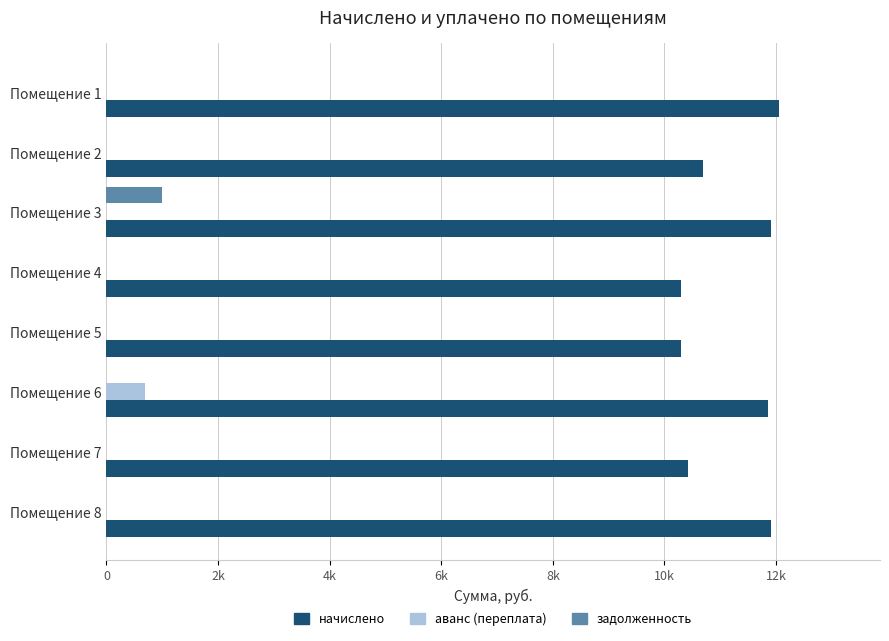

How many data points in задолженность are above 0?

1